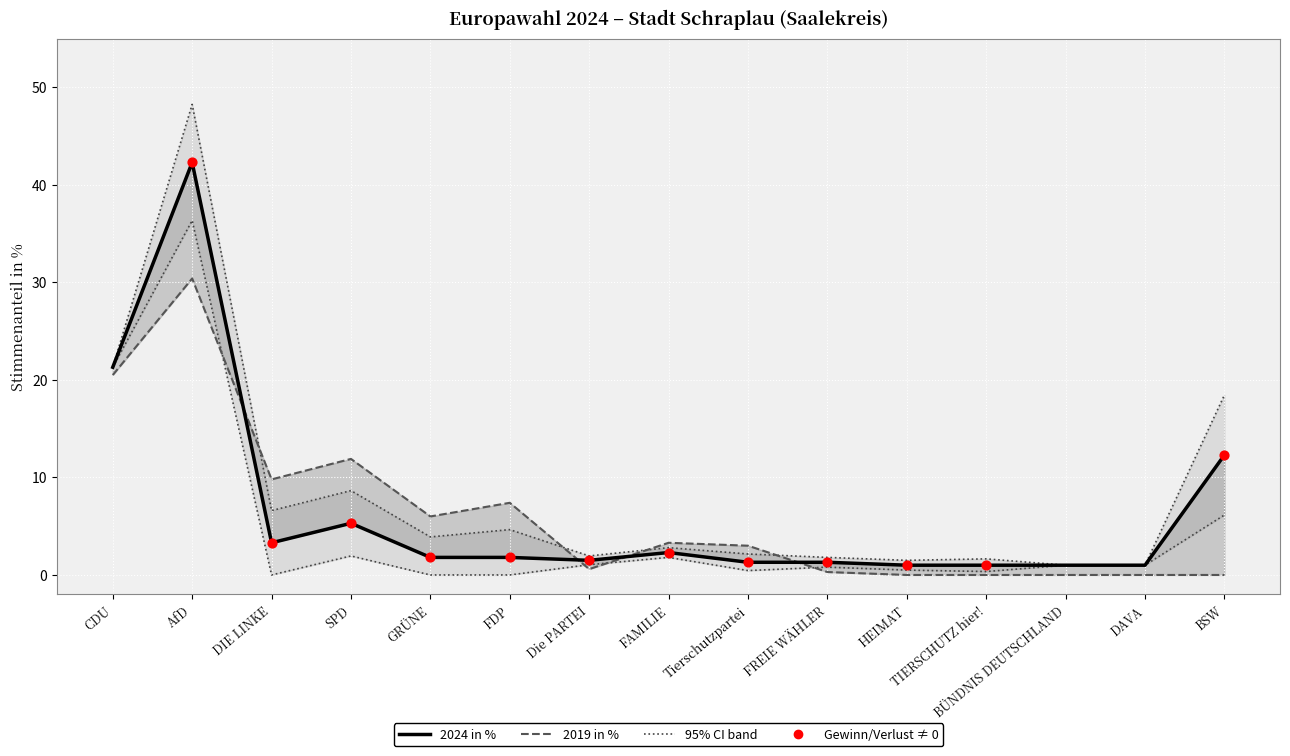

Which series has the widest spread of Y values?

2024 in %